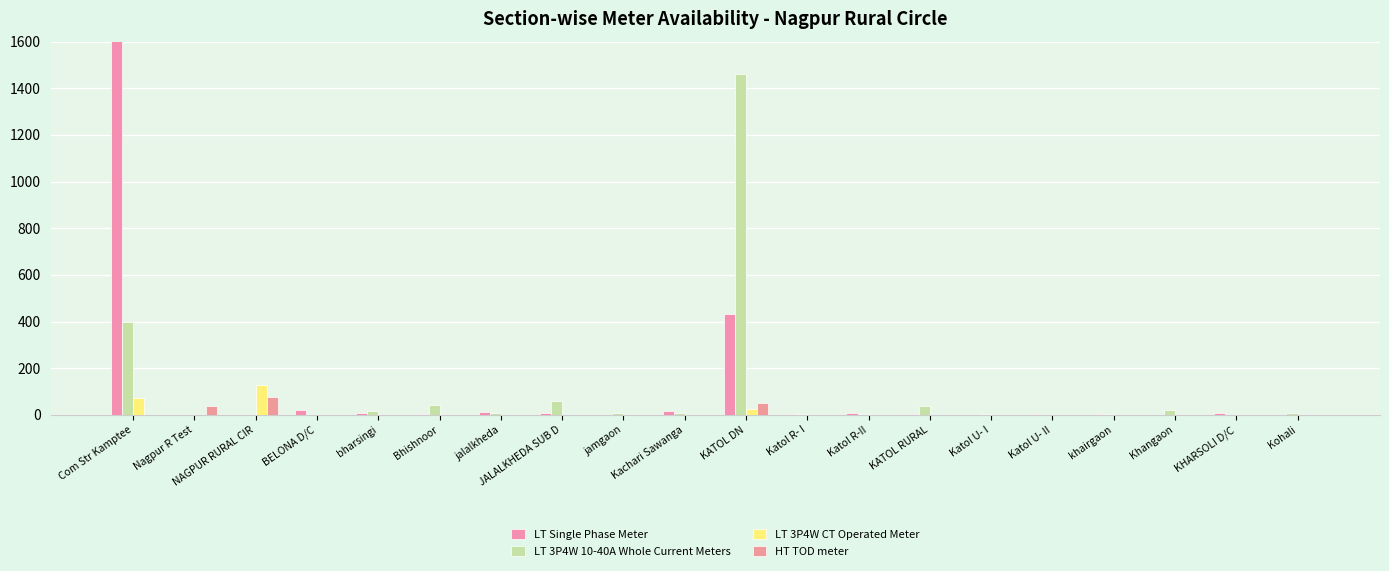

What are all the series names shown in the legend?

LT Single Phase Meter, LT 3P4W 10-40A Whole Current Meters, LT 3P4W CT Operated Meter, HT TOD meter